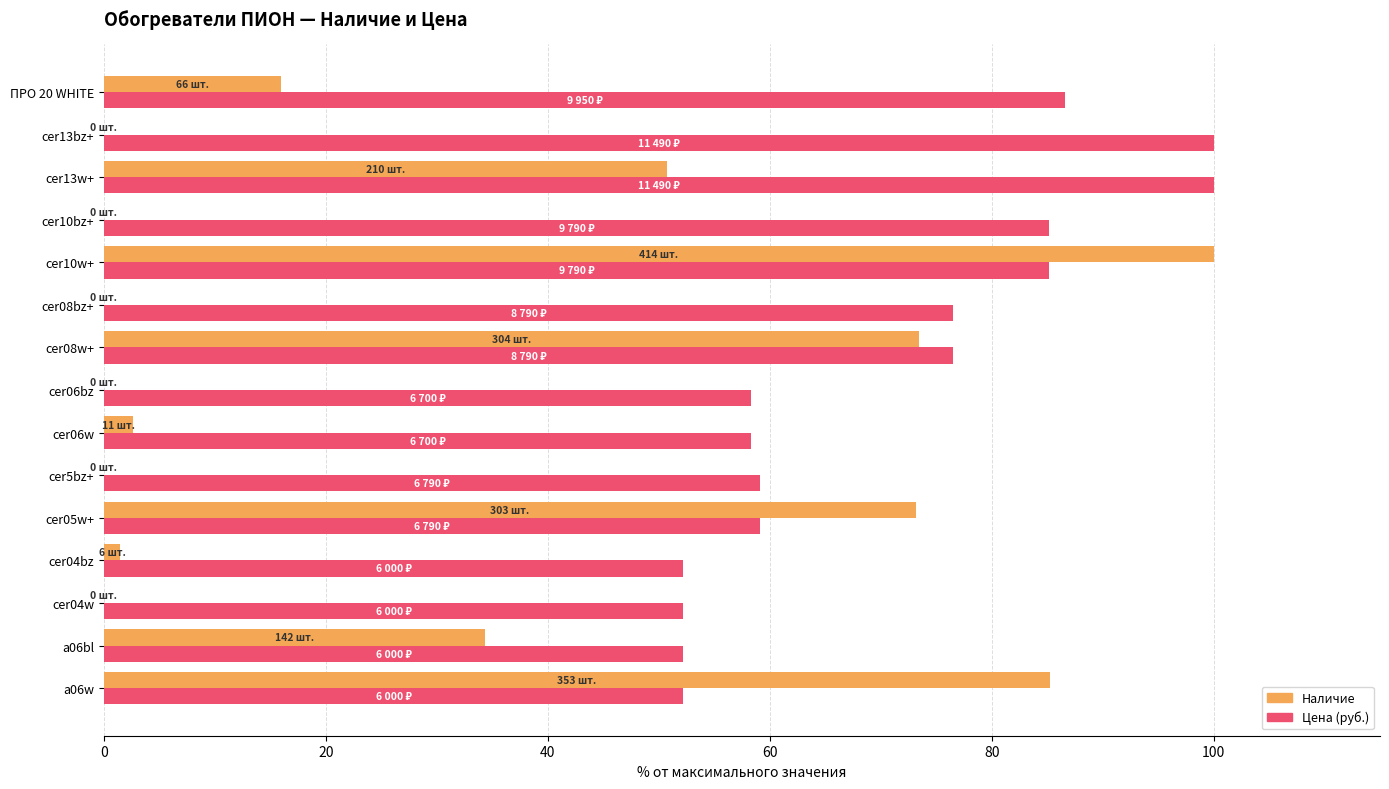

What is the total value across all series at a06w?

137.5